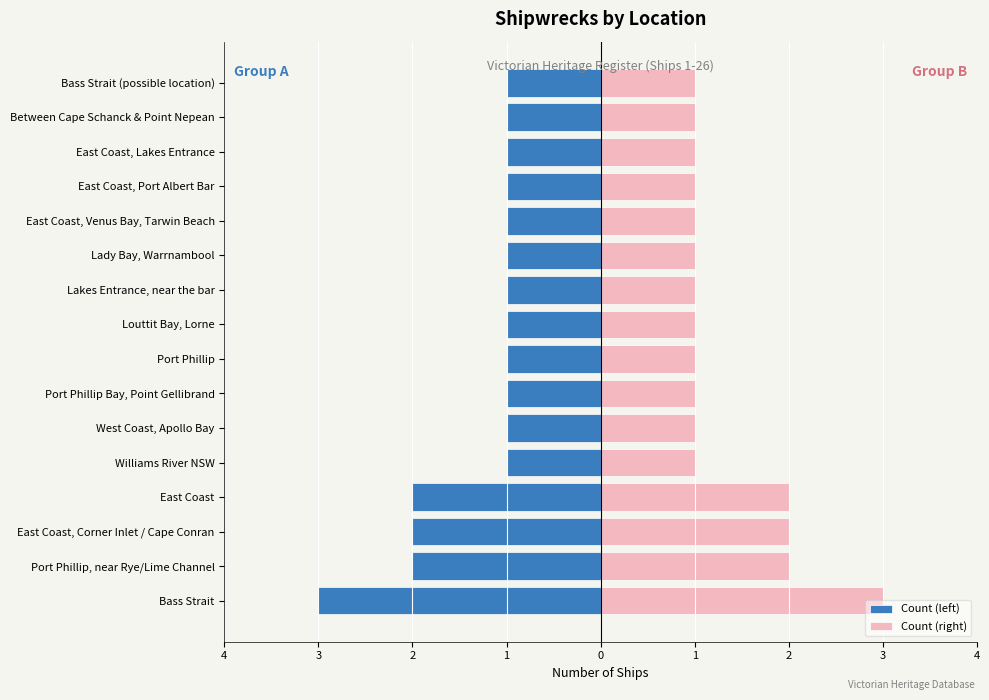

Between Port Phillip, near Rye/Lime Channel and Louttit Bay, Lorne, which series saw the biggest shift?

Count (left)